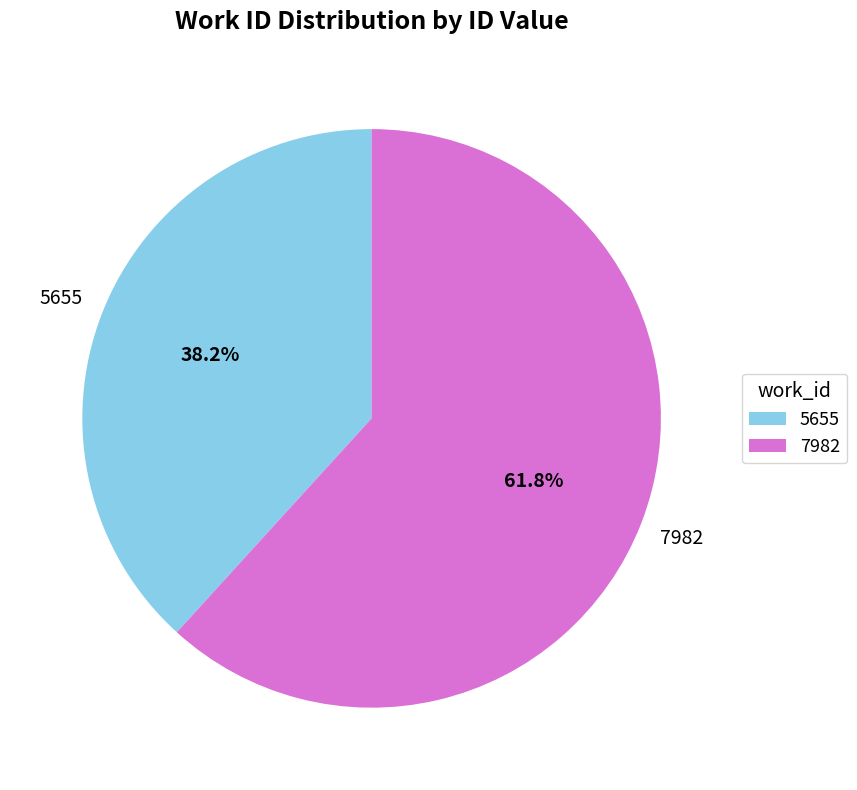

How many segments does this pie chart have?

2